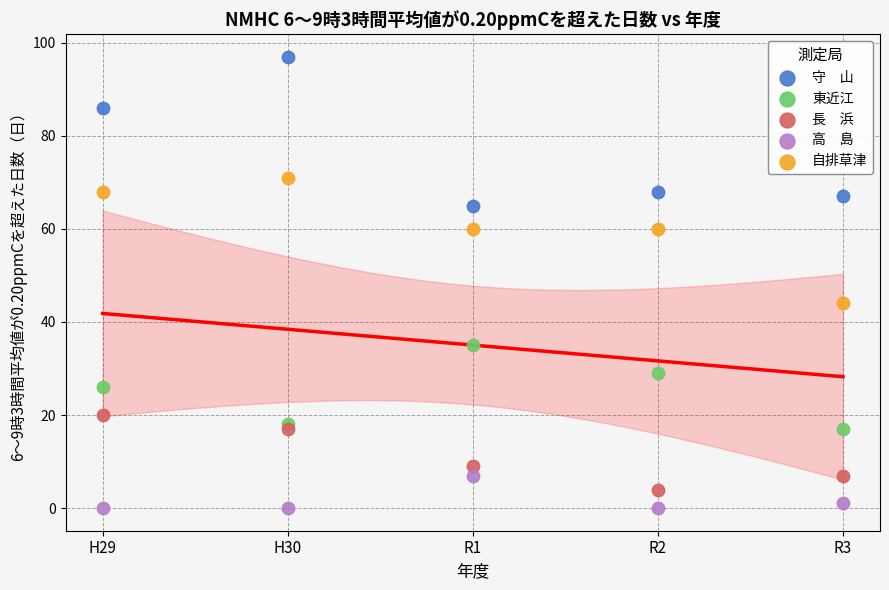

Across all series, what Y value is closest to 48?

44